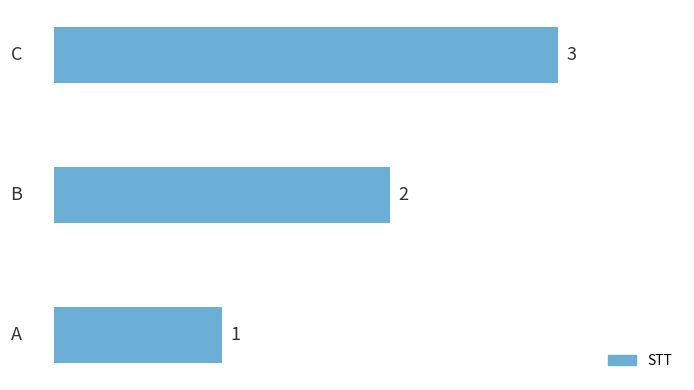

Are the bars horizontal?

Yes